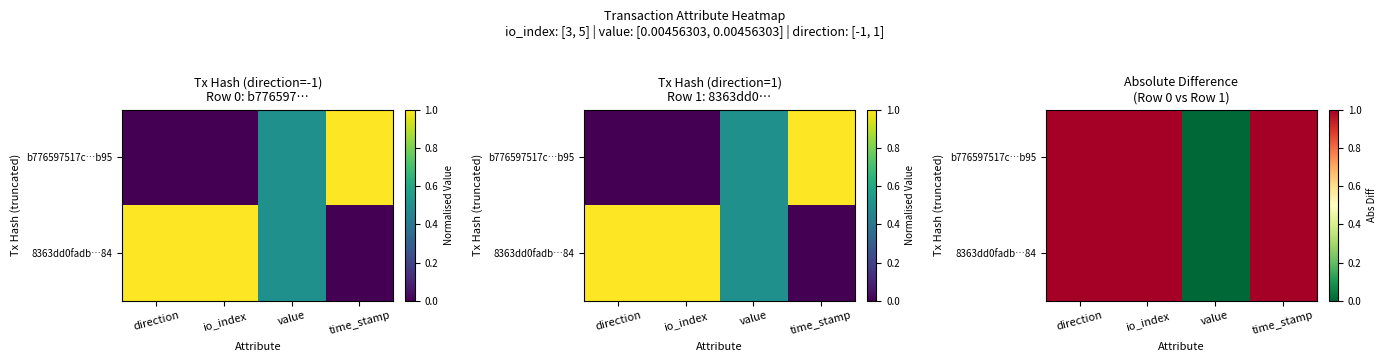

What is the difference between the maximum and minimum values in the b776597517c…b95 series?

1